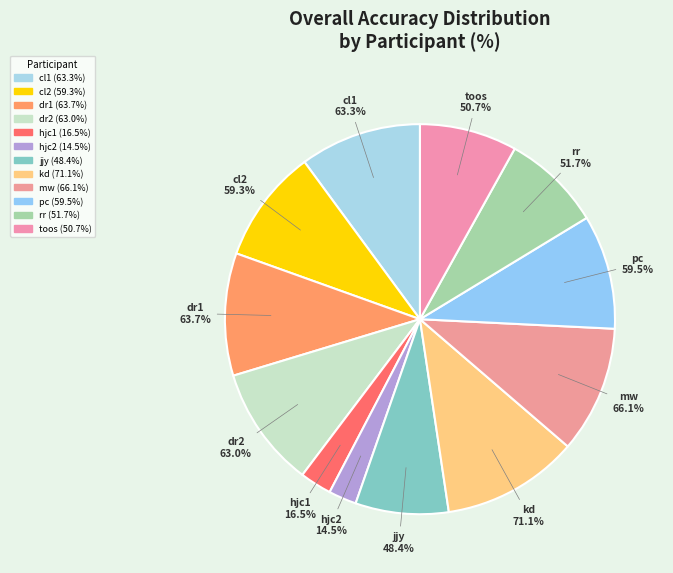

Count the number of slices in the pie.

12